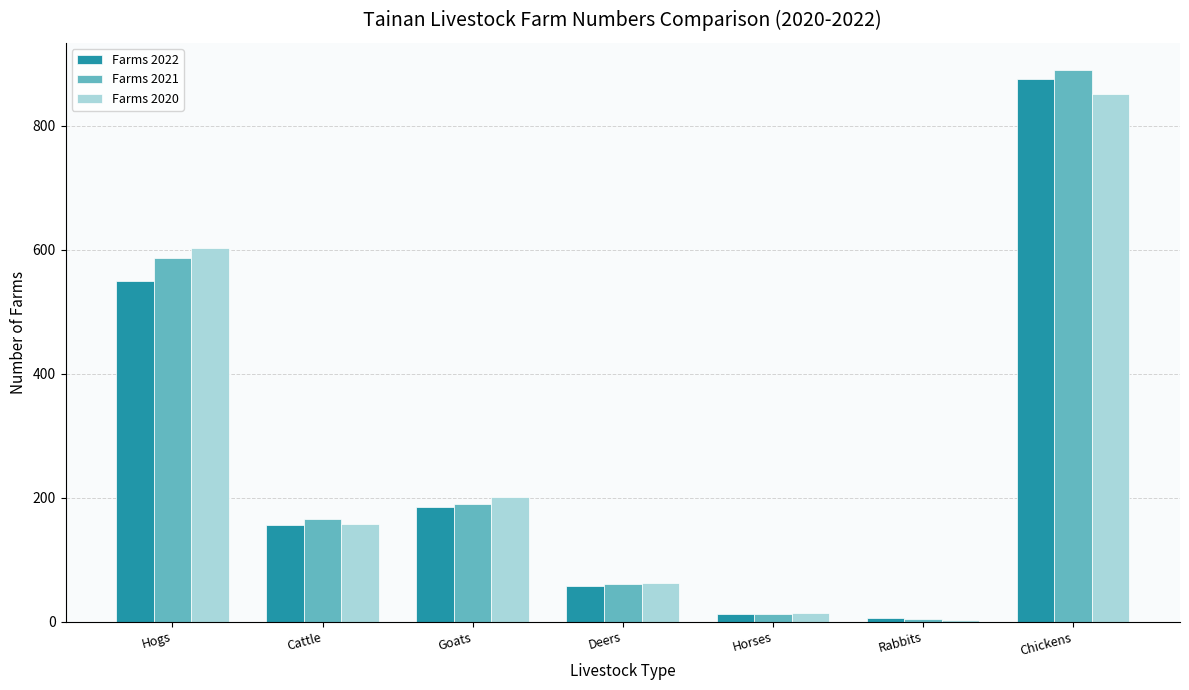

What is the sum of the Farms 2021 values at Hogs and Rabbits?

591